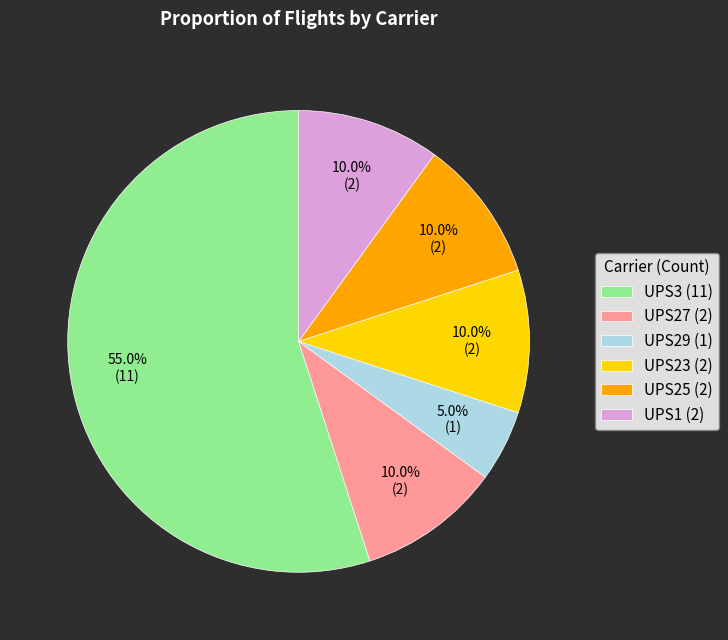

What is the largest slice in the pie chart?

UPS3